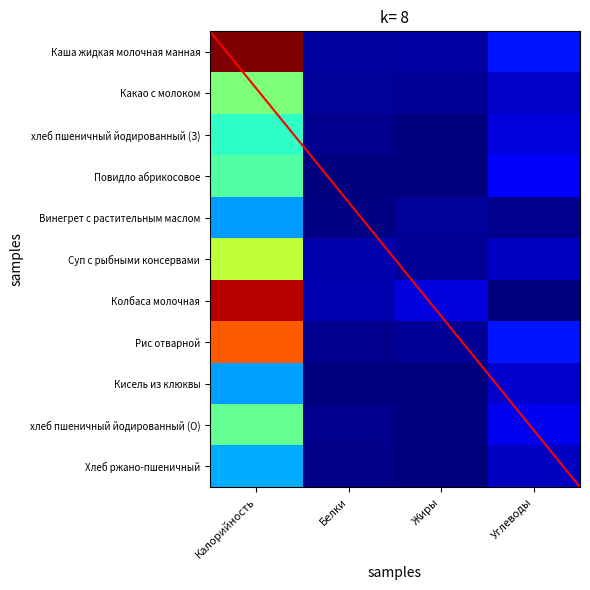

What is the sum of all Рис отварной values?

1.0